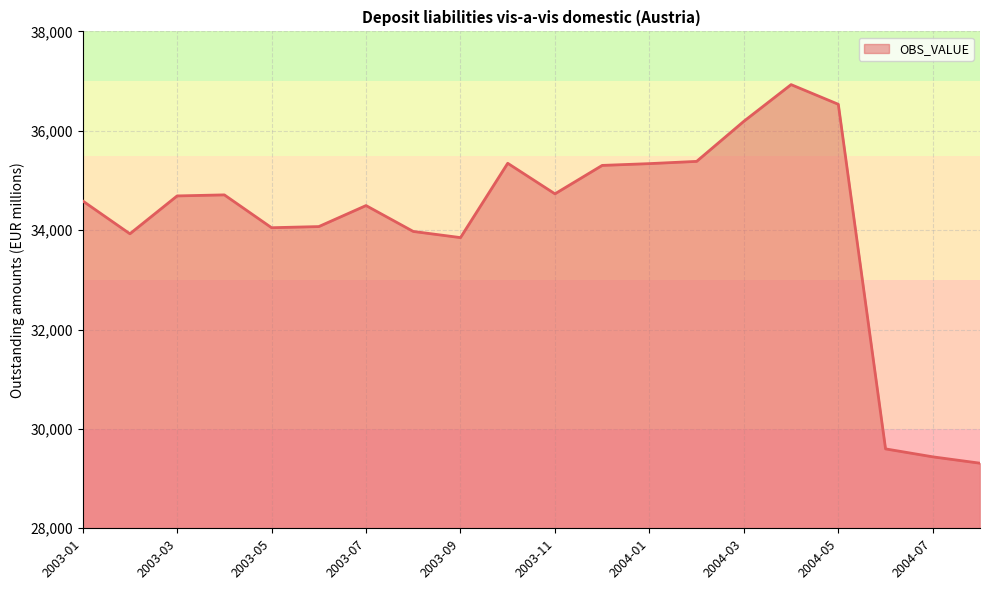

Does the chart have visible grid lines?

Yes